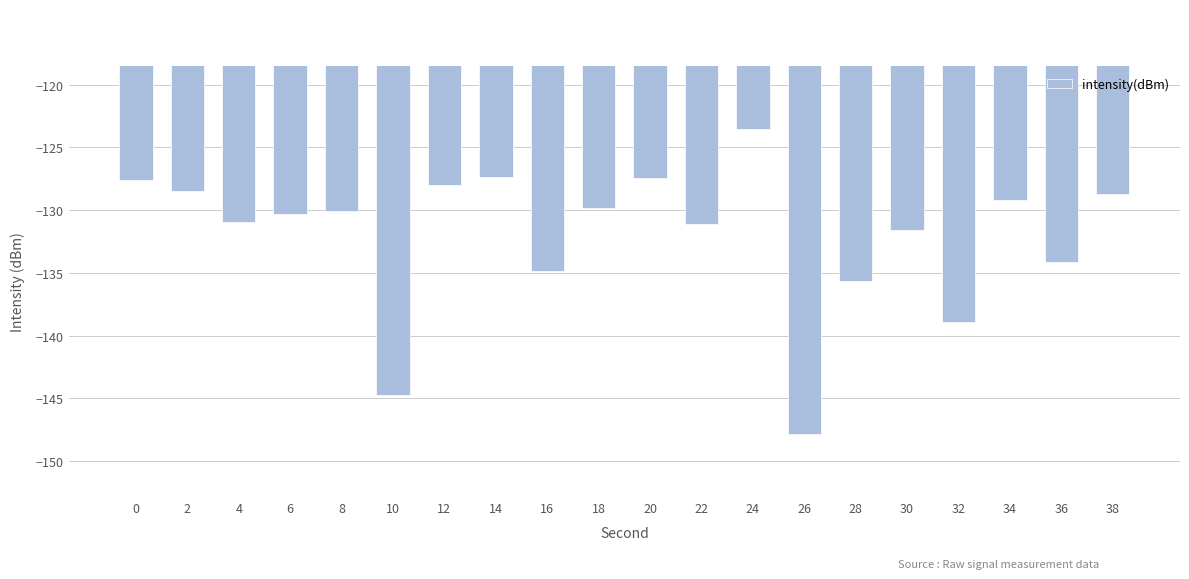

At which category does the chart reach its minimum across all series?

26